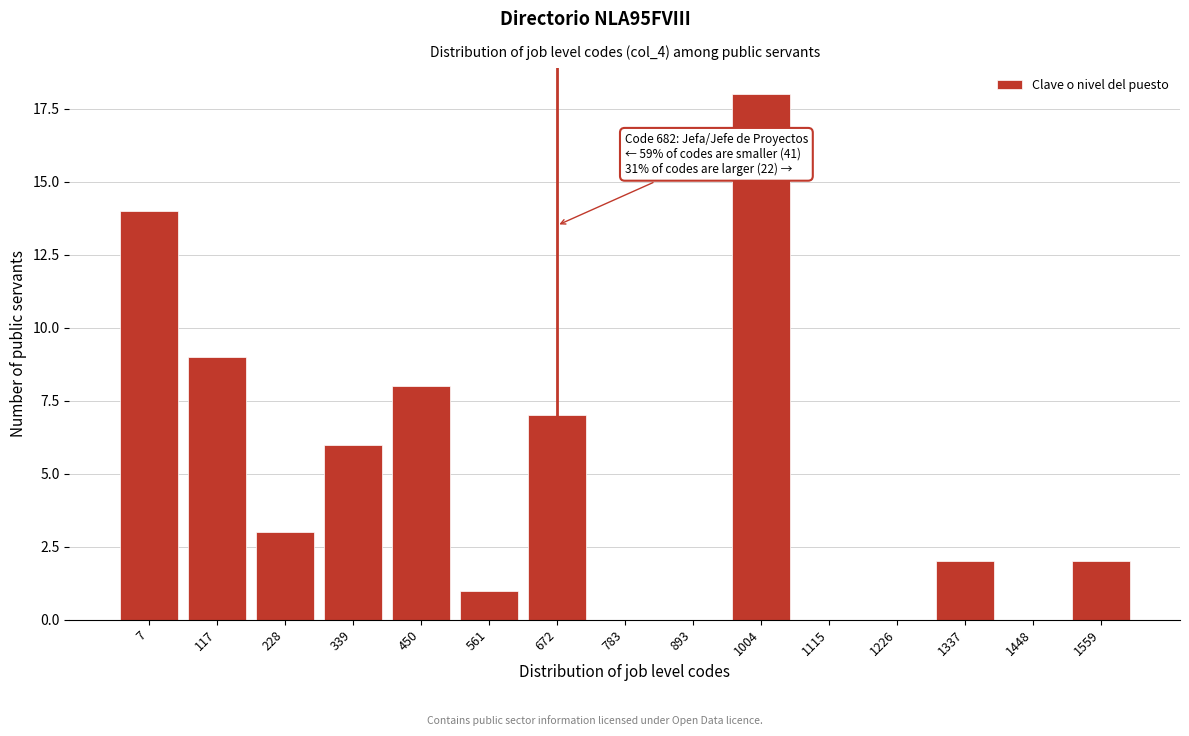

Reading left to right, what are all the values shown in this chart?

7=14	117=9	228=3	339=6	450=8	561=1	672=7	783=0	893=0	1004=18	1115=0	1226=0	1337=2	1448=0	1559=2